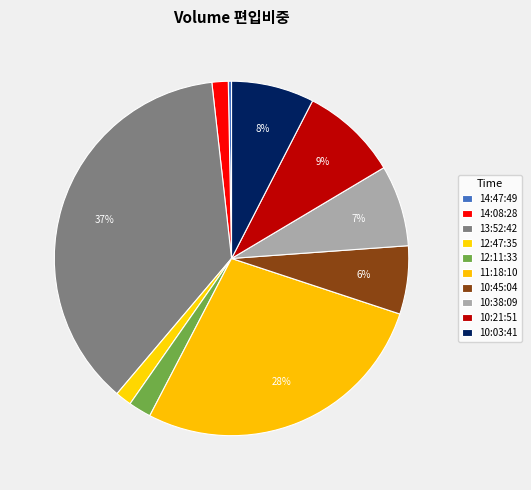

What percentage do 14:08:28 and 11:18:10 together represent?

29.0%